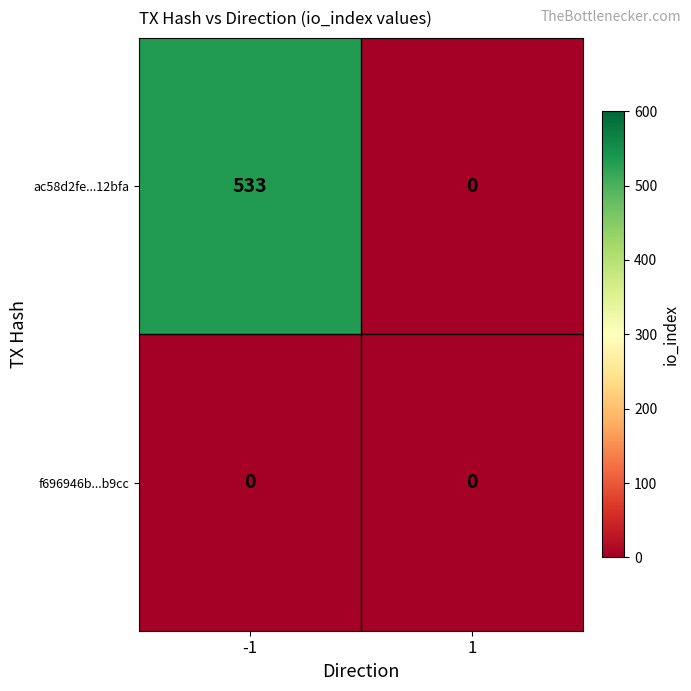

True or false: f696946b...b9cc has a value of 0 at 1.

True